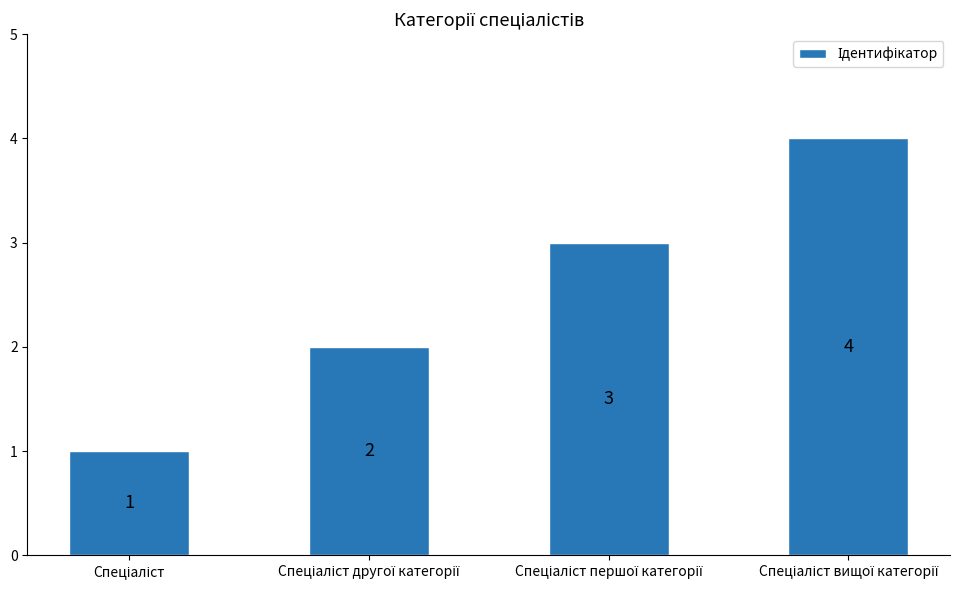

How many series are shown in this chart?

1